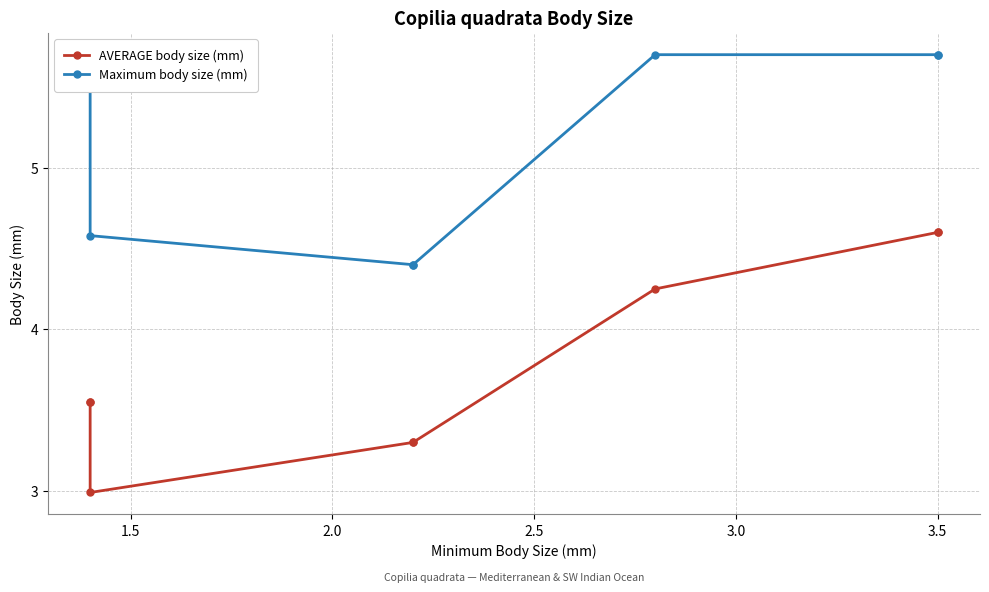

Is this an area chart (filled region under the line)?

No